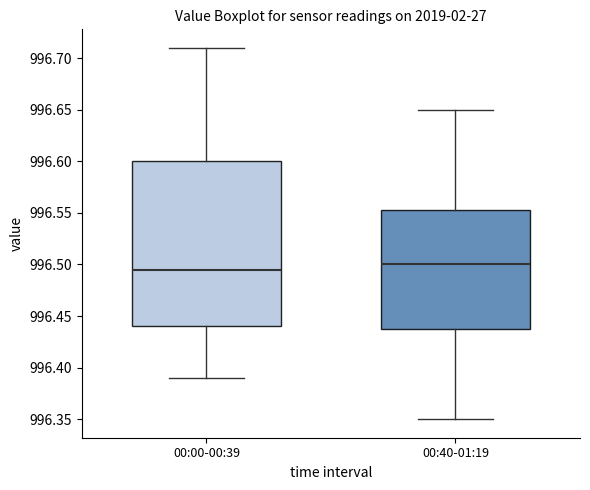

Comparing the boxes themselves (not the whiskers), which one is the tallest?

00:00-00:39